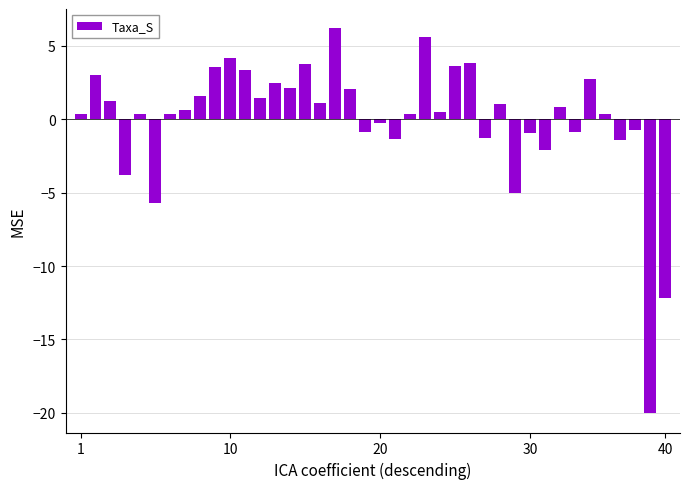

How many data points are less than 0?

14